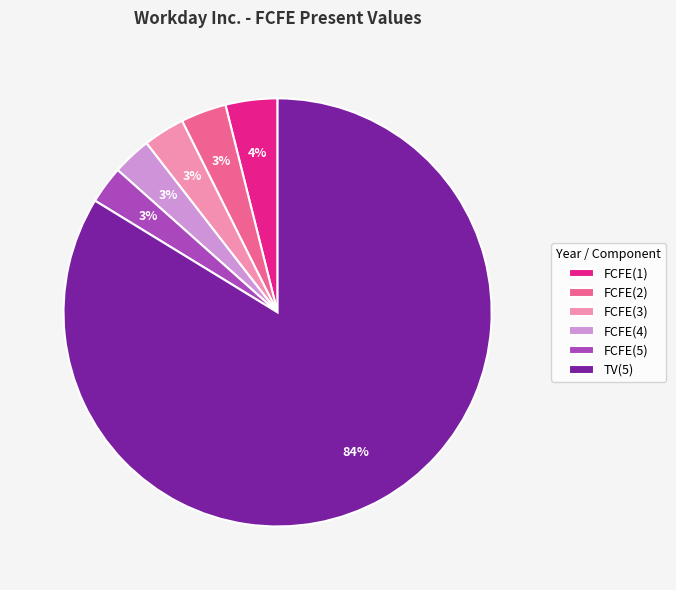

Is there any slice that represents more than half of the pie?

Yes